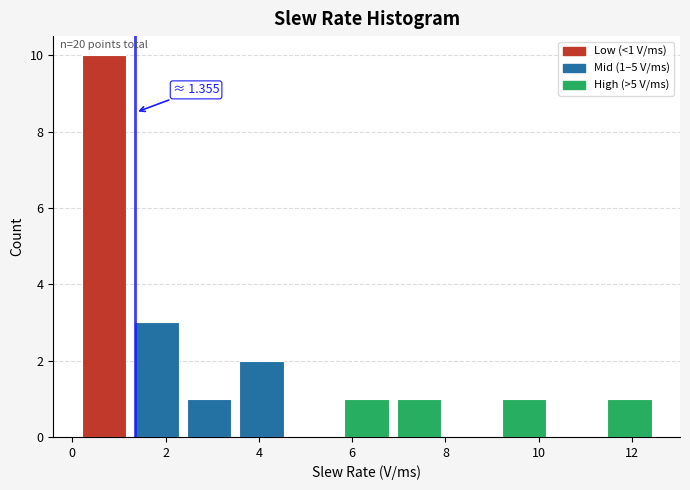

Over which range of the x-axis is the bar tallest?

0.2 to 1.2